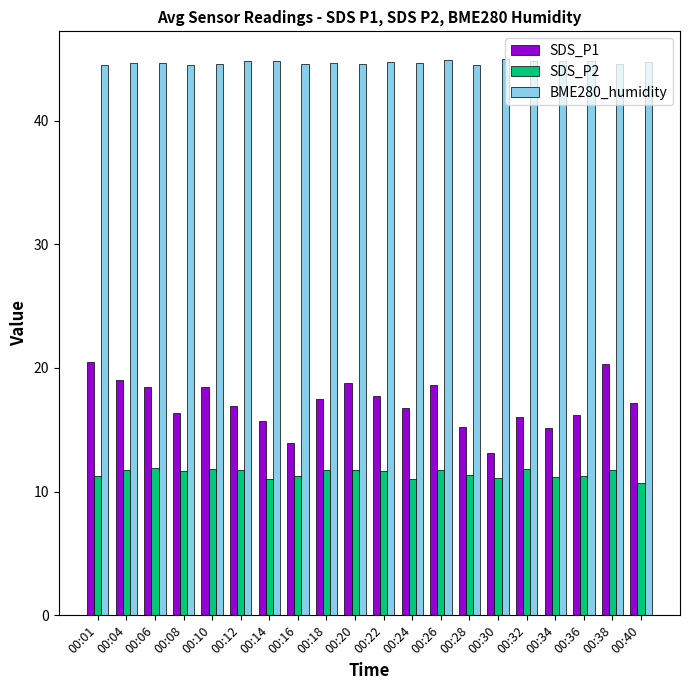

What is the total value across all series at 00:36?

72.3